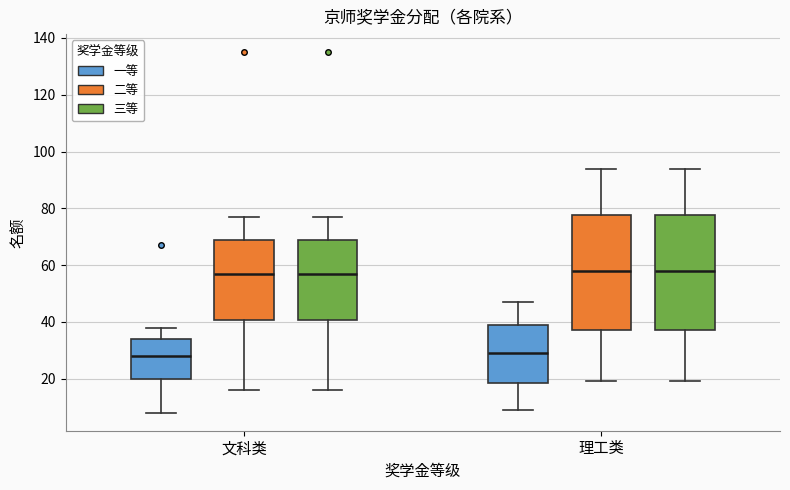

Reading left to right, transcribe this box plot: for each box, give where its median line is, the range the box spans, and where its two whiskers end, as read against the y-axis. The values are not printed on the chart, so give them approximately, as read against the axis.

文科类 (一等): median 28, box 20 to 34, whiskers 8 to 38
文科类 (二等): median 58, box 40 to 70, whiskers 16 to 78
文科类 (三等): median 58, box 40 to 70, whiskers 16 to 78
理工类 (一等): median 30, box 18 to 40, whiskers 10 to 48
理工类 (二等): median 58, box 38 to 78, whiskers 20 to 94
理工类 (三等): median 58, box 38 to 78, whiskers 20 to 94